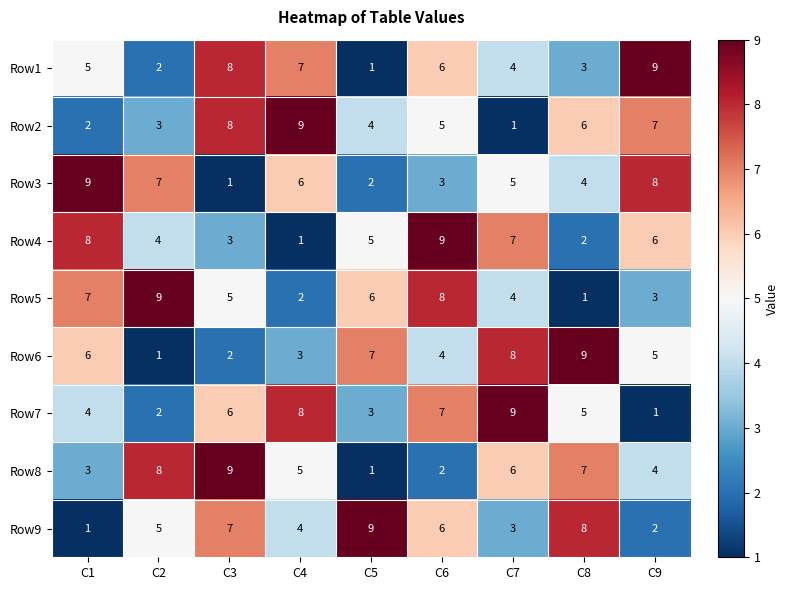

True or false: Row8 has a value of 4 at C9.

True